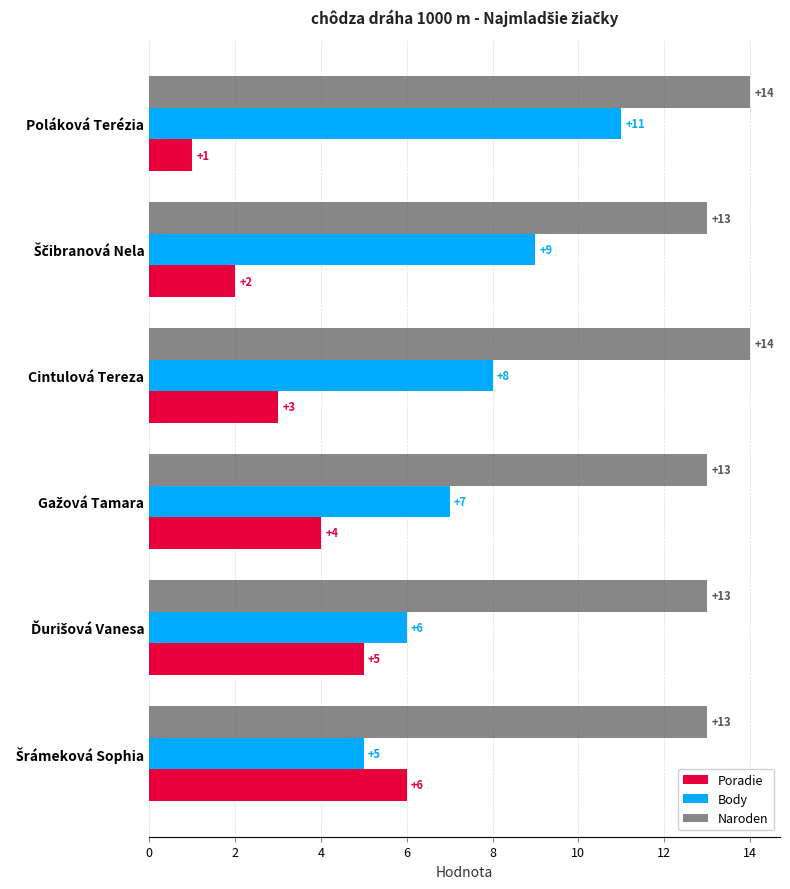

Which series has the widest spread of values?

Body